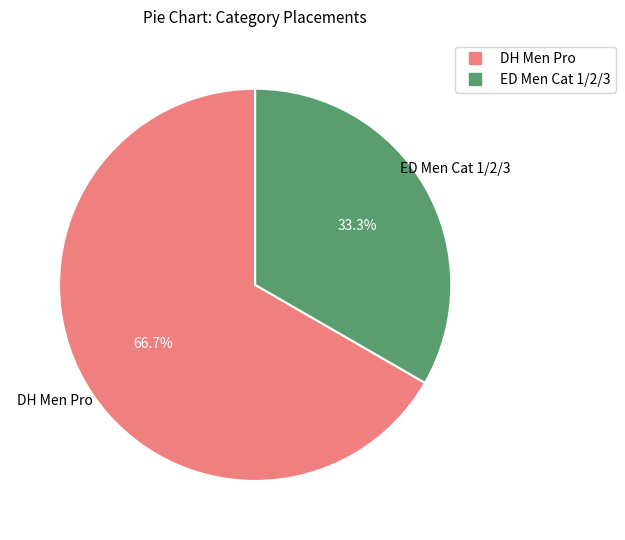

What is the ratio of the value at DH Men Pro to the value at ED Men Cat 1/2/3?

2.0